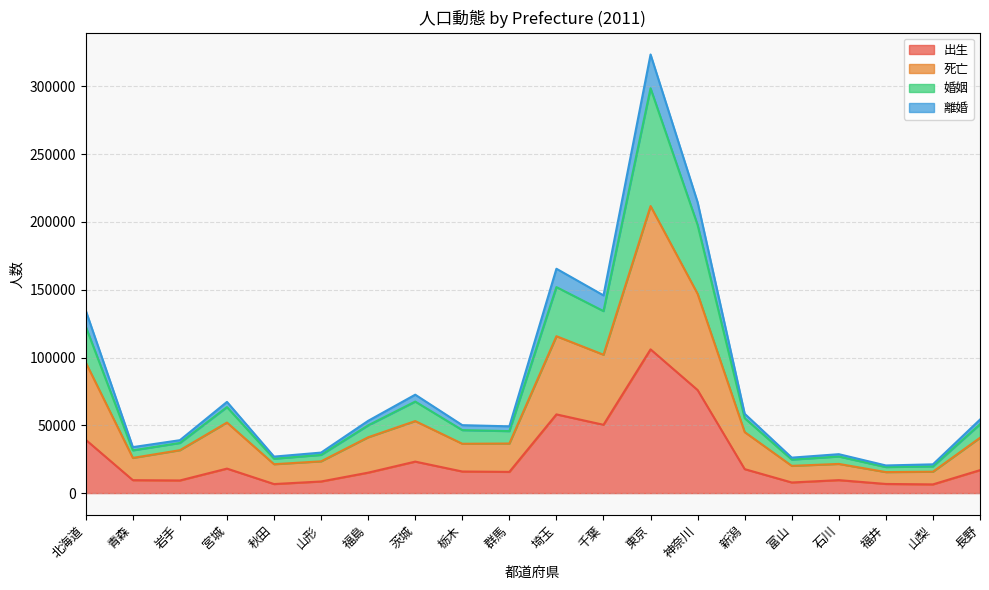

What is the total value across all series at 千葉?

145845